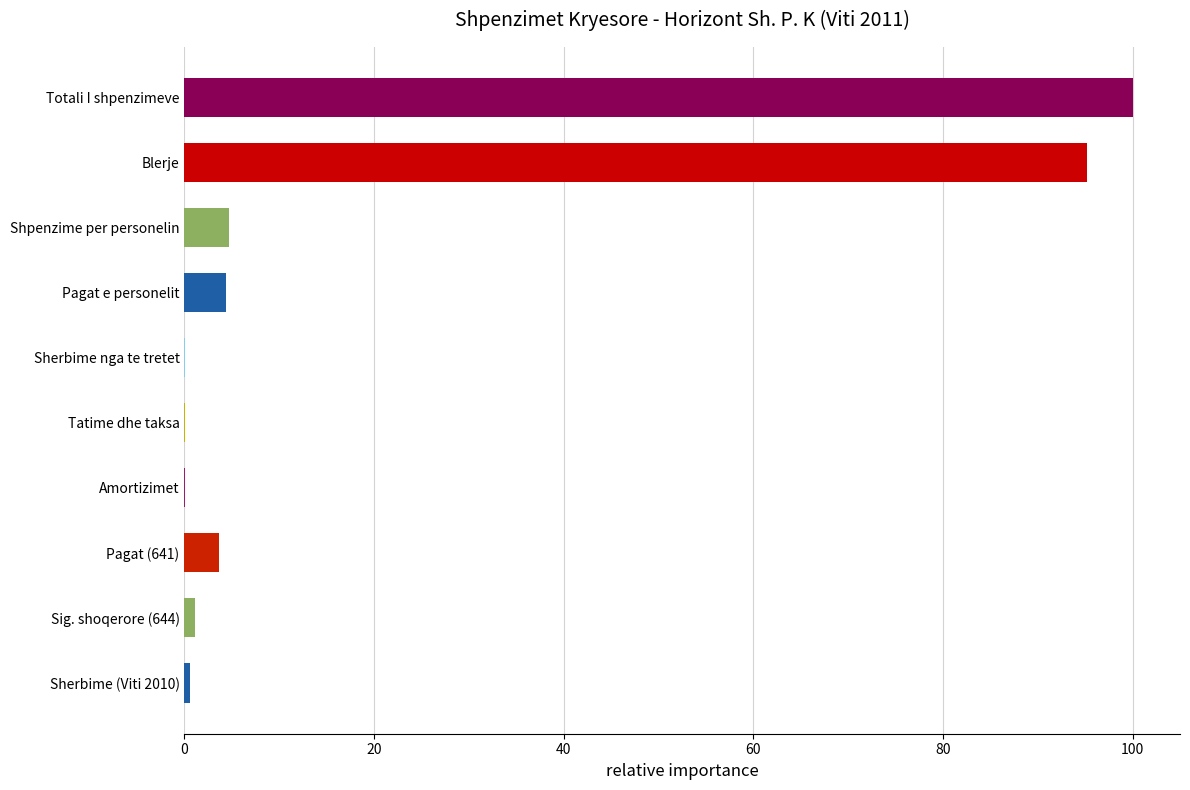

How many categories are shown in the chart?

10